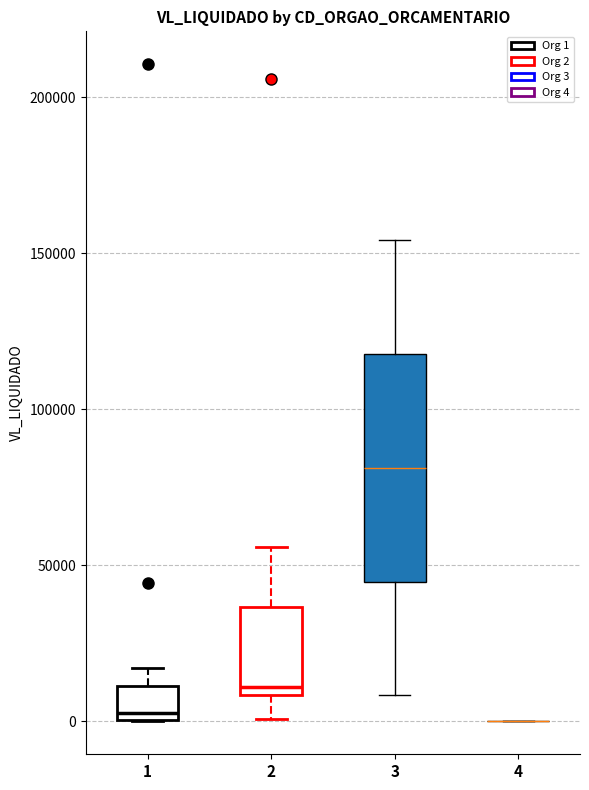

Reading left to right, transcribe this box plot: for each box, give where its median line is, the range the box spans, and where its two whiskers end, as read against the y-axis. The values are not printed on the chart, so give them approximately, as read against the axis.

1: median 5000, box 0 to 10000, whiskers 0 to 15000
2: median 10000 (just above the box's lower edge), box 10000 to 35000, whiskers 0 to 55000
3: median 80000, box 45000 to 120000, whiskers 10000 to 155000
4: box collapsed to a line at 0, whiskers 0 to 0